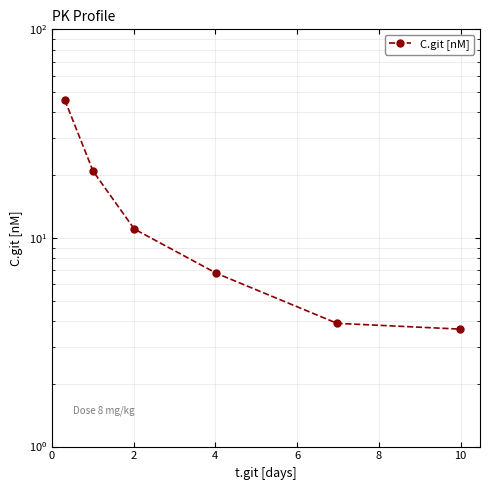

Where is the data nearest to the value 24?

2